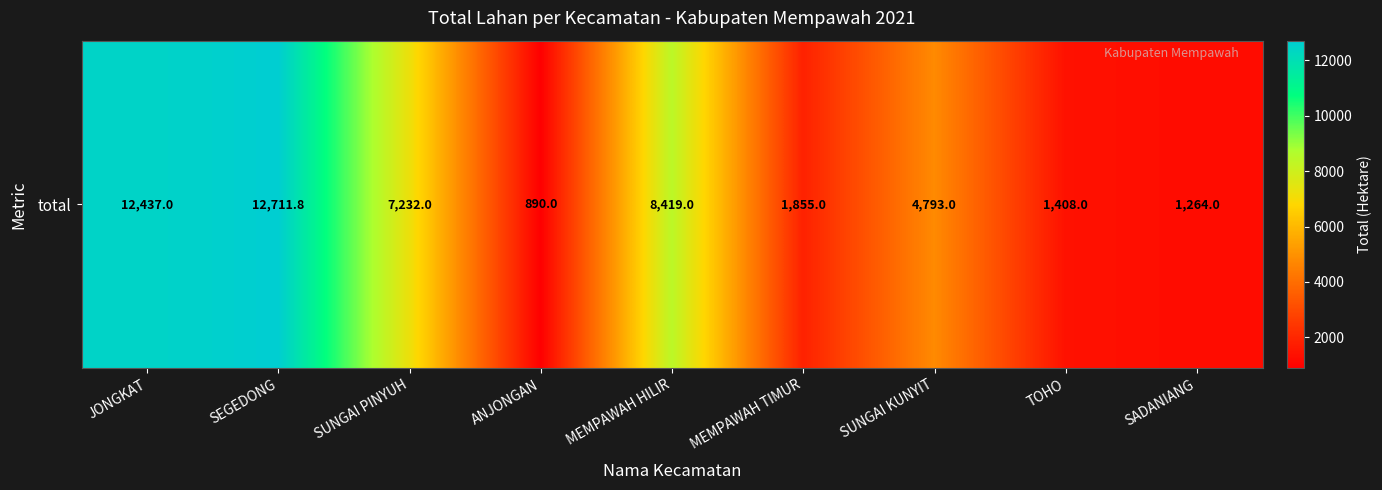

What is the difference between the second highest and minimum values?

11547.0